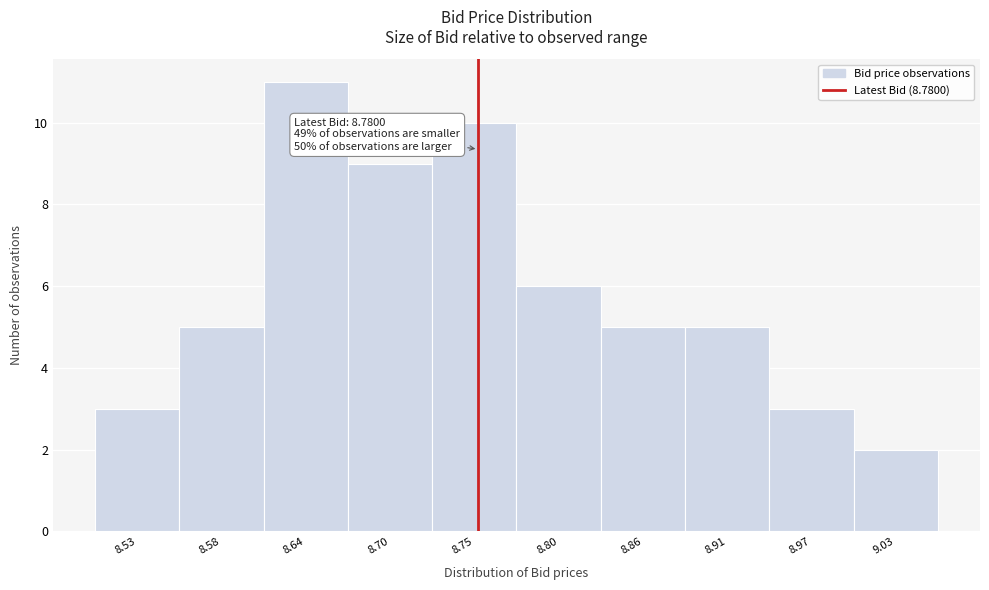

Reading right to left, what are all the values shown in this chart?

9.03=2	8.97=3	8.91=5	8.86=5	8.80=6	8.75=10	8.70=9	8.64=11	8.58=5	8.53=3